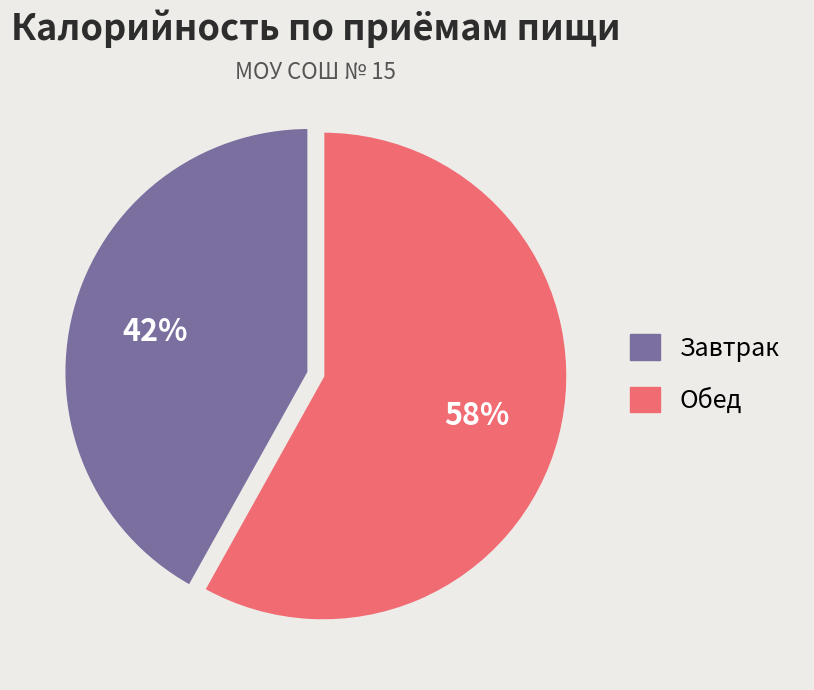

Does any single category account for the majority?

Yes